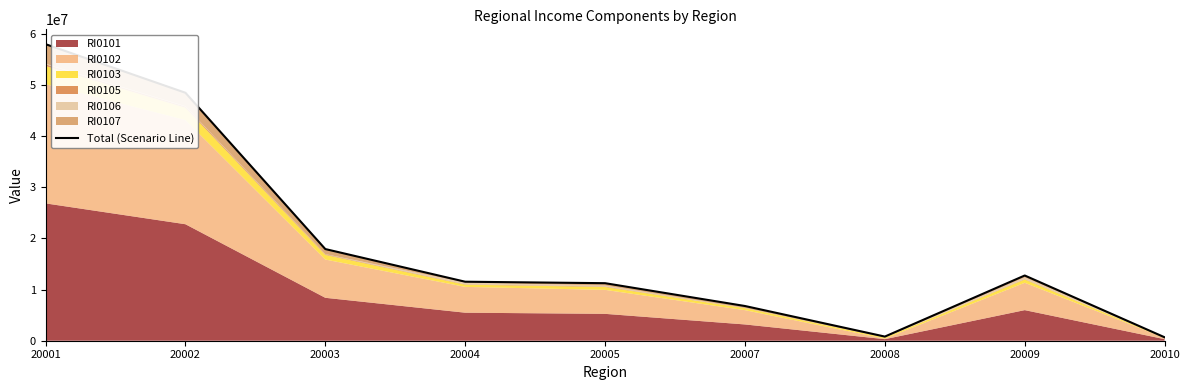

What is the greatest value displayed?

57955306